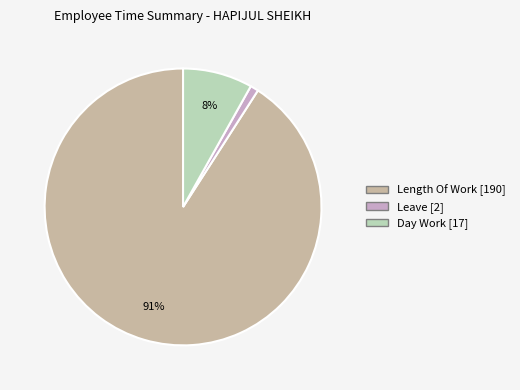

Count the number of slices in the pie.

3